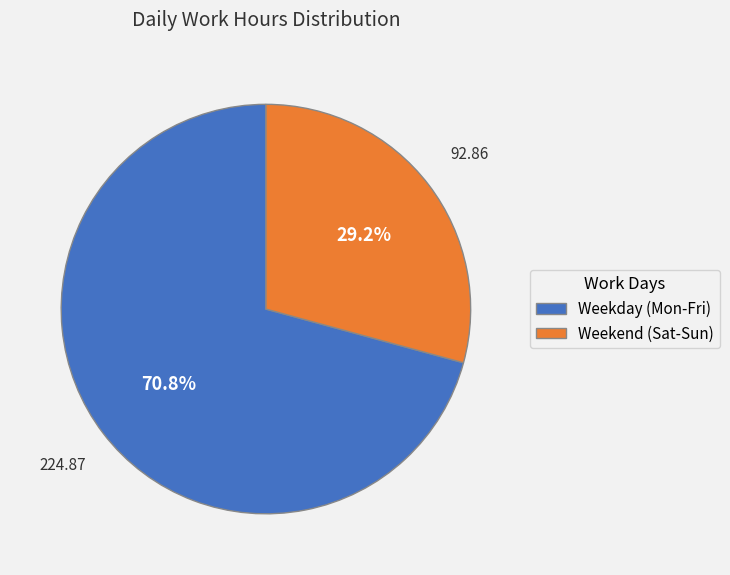

Combined, what portion of the pie is Weekend (Sat-Sun) and Weekday (Mon-Fri)?

100.0%